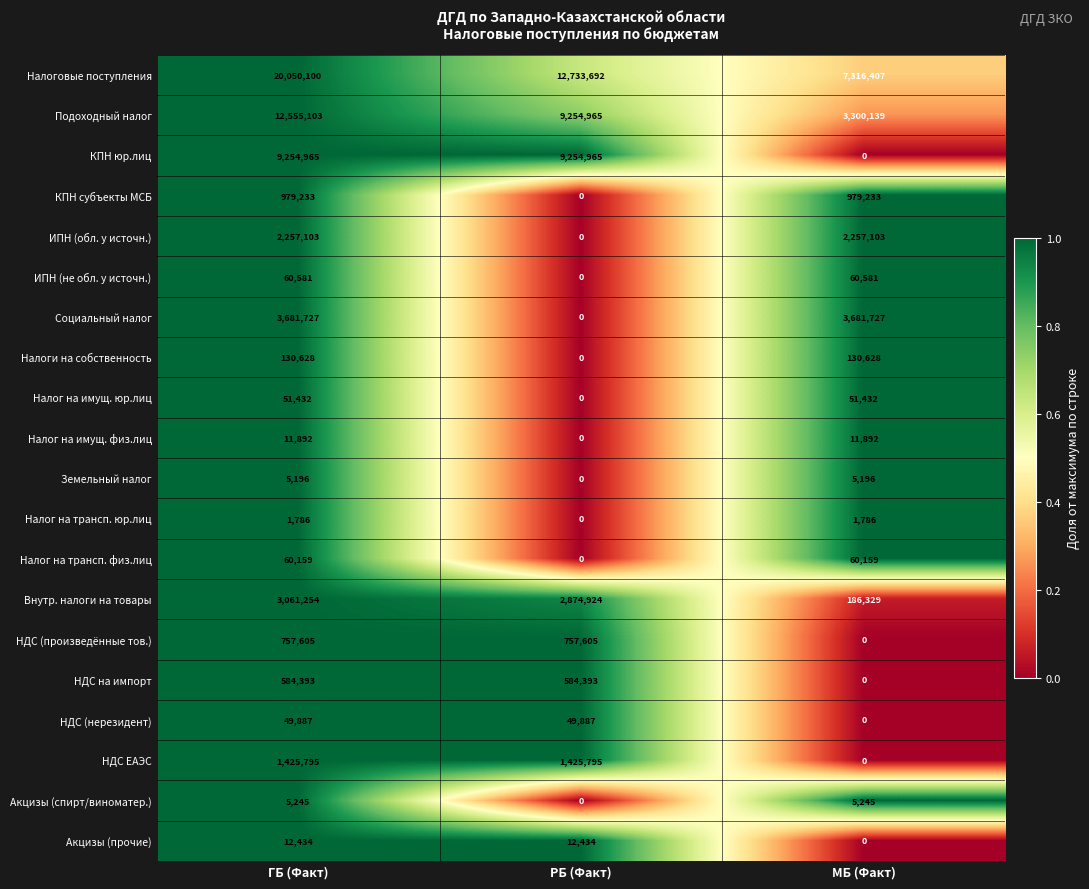

What is the total value across all series at РБ (Факт)?

36948660